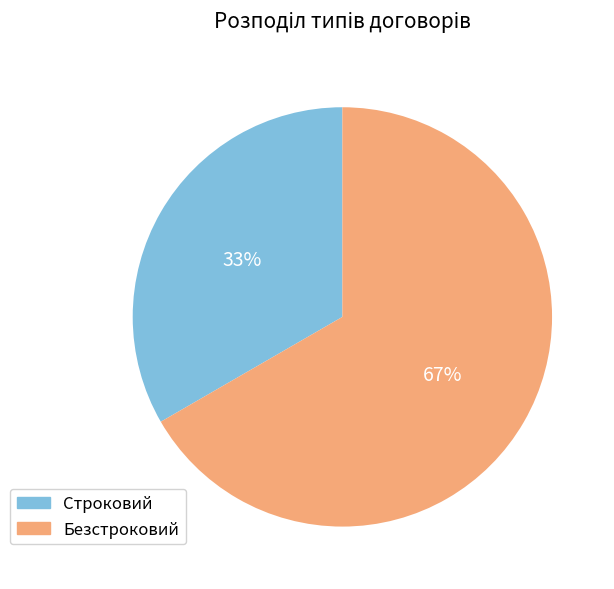

To the nearest percent, what is the average slice percentage?

50%